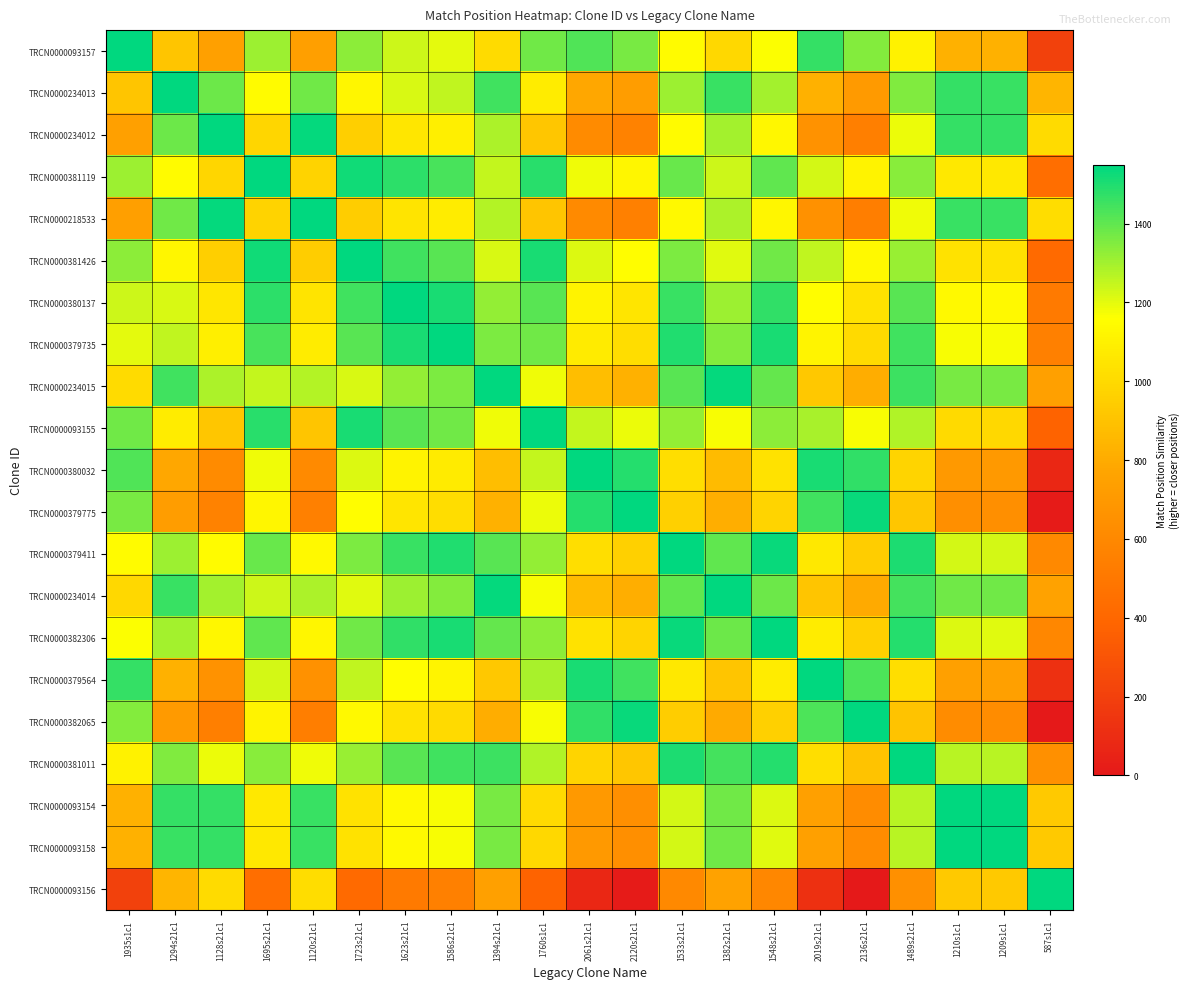

Reading left to right, what are all the values shown in this chart?

TRCN0000093157: 1935s1c1=1549	1294s21c1=908	1128s21c1=742	1695s21c1=1309	1120s21c1=734	1723s21c1=1337	1623s21c1=1237	1586s21c1=1200	1394s21c1=1008	1760s1c1=1374	2061s21c1=1423	2120s21c1=1364	1533s21c1=1147	1382s21c1=996	1548s21c1=1162	2019s21c1=1465	2136s21c1=1348	1489s21c1=1103	1210s1c1=824	1209s1c1=823	587s1c1=201
TRCN0000234013: 1935s1c1=908	1294s21c1=1549	1128s21c1=1383	1695s21c1=1148	1120s21c1=1375	1723s21c1=1120	1623s21c1=1220	1586s21c1=1257	1394s21c1=1449	1760s1c1=1083	2061s21c1=782	2120s21c1=723	1533s21c1=1310	1382s21c1=1461	1548s21c1=1295	2019s21c1=824	2136s21c1=707	1489s21c1=1354	1210s1c1=1465	1209s1c1=1464	587s1c1=842
TRCN0000234012: 1935s1c1=742	1294s21c1=1383	1128s21c1=1549	1695s21c1=982	1120s21c1=1541	1723s21c1=954	1623s21c1=1054	1586s21c1=1091	1394s21c1=1283	1760s1c1=917	2061s21c1=616	2120s21c1=557	1533s21c1=1144	1382s21c1=1295	1548s21c1=1129	2019s21c1=658	2136s21c1=541	1489s21c1=1188	1210s1c1=1467	1209s1c1=1468	587s1c1=1008
TRCN0000381119: 1935s1c1=1309	1294s21c1=1148	1128s21c1=982	1695s21c1=1549	1120s21c1=974	1723s21c1=1521	1623s21c1=1477	1586s21c1=1440	1394s21c1=1248	1760s1c1=1484	2061s21c1=1183	2120s21c1=1124	1533s21c1=1387	1382s21c1=1236	1548s21c1=1402	2019s21c1=1225	2136s21c1=1108	1489s21c1=1343	1210s1c1=1064	1209s1c1=1063	587s1c1=441
TRCN0000218533: 1935s1c1=734	1294s21c1=1375	1128s21c1=1541	1695s21c1=974	1120s21c1=1549	1723s21c1=946	1623s21c1=1046	1586s21c1=1083	1394s21c1=1275	1760s1c1=909	2061s21c1=608	2120s21c1=549	1533s21c1=1136	1382s21c1=1287	1548s21c1=1121	2019s21c1=650	2136s21c1=533	1489s21c1=1180	1210s1c1=1459	1209s1c1=1460	587s1c1=1016
TRCN0000381426: 1935s1c1=1337	1294s21c1=1120	1128s21c1=954	1695s21c1=1521	1120s21c1=946	1723s21c1=1549	1623s21c1=1449	1586s21c1=1412	1394s21c1=1220	1760s1c1=1512	2061s21c1=1211	2120s21c1=1152	1533s21c1=1359	1382s21c1=1208	1548s21c1=1374	2019s21c1=1253	2136s21c1=1136	1489s21c1=1315	1210s1c1=1036	1209s1c1=1035	587s1c1=413
TRCN0000380137: 1935s1c1=1237	1294s21c1=1220	1128s21c1=1054	1695s21c1=1477	1120s21c1=1046	1723s21c1=1449	1623s21c1=1549	1586s21c1=1512	1394s21c1=1320	1760s1c1=1412	2061s21c1=1111	2120s21c1=1052	1533s21c1=1459	1382s21c1=1308	1548s21c1=1474	2019s21c1=1153	2136s21c1=1036	1489s21c1=1415	1210s1c1=1136	1209s1c1=1135	587s1c1=513
TRCN0000379735: 1935s1c1=1200	1294s21c1=1257	1128s21c1=1091	1695s21c1=1440	1120s21c1=1083	1723s21c1=1412	1623s21c1=1512	1586s21c1=1549	1394s21c1=1357	1760s1c1=1375	2061s21c1=1074	2120s21c1=1015	1533s21c1=1496	1382s21c1=1345	1548s21c1=1511	2019s21c1=1116	2136s21c1=999	1489s21c1=1452	1210s1c1=1173	1209s1c1=1172	587s1c1=550
TRCN0000234015: 1935s1c1=1008	1294s21c1=1449	1128s21c1=1283	1695s21c1=1248	1120s21c1=1275	1723s21c1=1220	1623s21c1=1320	1586s21c1=1357	1394s21c1=1549	1760s1c1=1183	2061s21c1=882	2120s21c1=823	1533s21c1=1410	1382s21c1=1537	1548s21c1=1395	2019s21c1=924	2136s21c1=807	1489s21c1=1454	1210s1c1=1365	1209s1c1=1364	587s1c1=742
TRCN0000093155: 1935s1c1=1374	1294s21c1=1083	1128s21c1=917	1695s21c1=1484	1120s21c1=909	1723s21c1=1512	1623s21c1=1412	1586s21c1=1375	1394s21c1=1183	1760s1c1=1549	2061s21c1=1248	2120s21c1=1189	1533s21c1=1322	1382s21c1=1171	1548s21c1=1337	2019s21c1=1290	2136s21c1=1173	1489s21c1=1278	1210s1c1=999	1209s1c1=998	587s1c1=376
TRCN0000380032: 1935s1c1=1423	1294s21c1=782	1128s21c1=616	1695s21c1=1183	1120s21c1=608	1723s21c1=1211	1623s21c1=1111	1586s21c1=1074	1394s21c1=882	1760s1c1=1248	2061s21c1=1549	2120s21c1=1490	1533s21c1=1021	1382s21c1=870	1548s21c1=1036	2019s21c1=1507	2136s21c1=1474	1489s21c1=977	1210s1c1=698	1209s1c1=697	587s1c1=75
TRCN0000379775: 1935s1c1=1364	1294s21c1=723	1128s21c1=557	1695s21c1=1124	1120s21c1=549	1723s21c1=1152	1623s21c1=1052	1586s21c1=1015	1394s21c1=823	1760s1c1=1189	2061s21c1=1490	2120s21c1=1549	1533s21c1=962	1382s21c1=811	1548s21c1=977	2019s21c1=1448	2136s21c1=1533	1489s21c1=918	1210s1c1=639	1209s1c1=638	587s1c1=16
TRCN0000379411: 1935s1c1=1147	1294s21c1=1310	1128s21c1=1144	1695s21c1=1387	1120s21c1=1136	1723s21c1=1359	1623s21c1=1459	1586s21c1=1496	1394s21c1=1410	1760s1c1=1322	2061s21c1=1021	2120s21c1=962	1533s21c1=1549	1382s21c1=1398	1548s21c1=1534	2019s21c1=1063	2136s21c1=946	1489s21c1=1505	1210s1c1=1226	1209s1c1=1225	587s1c1=603
TRCN0000234014: 1935s1c1=996	1294s21c1=1461	1128s21c1=1295	1695s21c1=1236	1120s21c1=1287	1723s21c1=1208	1623s21c1=1308	1586s21c1=1345	1394s21c1=1537	1760s1c1=1171	2061s21c1=870	2120s21c1=811	1533s21c1=1398	1382s21c1=1549	1548s21c1=1383	2019s21c1=912	2136s21c1=795	1489s21c1=1442	1210s1c1=1377	1209s1c1=1376	587s1c1=754
TRCN0000382306: 1935s1c1=1162	1294s21c1=1295	1128s21c1=1129	1695s21c1=1402	1120s21c1=1121	1723s21c1=1374	1623s21c1=1474	1586s21c1=1511	1394s21c1=1395	1760s1c1=1337	2061s21c1=1036	2120s21c1=977	1533s21c1=1534	1382s21c1=1383	1548s21c1=1549	2019s21c1=1078	2136s21c1=961	1489s21c1=1490	1210s1c1=1211	1209s1c1=1210	587s1c1=588
TRCN0000379564: 1935s1c1=1465	1294s21c1=824	1128s21c1=658	1695s21c1=1225	1120s21c1=650	1723s21c1=1253	1623s21c1=1153	1586s21c1=1116	1394s21c1=924	1760s1c1=1290	2061s21c1=1507	2120s21c1=1448	1533s21c1=1063	1382s21c1=912	1548s21c1=1078	2019s21c1=1549	2136s21c1=1432	1489s21c1=1019	1210s1c1=740	1209s1c1=739	587s1c1=117
TRCN0000382065: 1935s1c1=1348	1294s21c1=707	1128s21c1=541	1695s21c1=1108	1120s21c1=533	1723s21c1=1136	1623s21c1=1036	1586s21c1=999	1394s21c1=807	1760s1c1=1173	2061s21c1=1474	2120s21c1=1533	1533s21c1=946	1382s21c1=795	1548s21c1=961	2019s21c1=1432	2136s21c1=1549	1489s21c1=902	1210s1c1=623	1209s1c1=622	587s1c1=0
TRCN0000381011: 1935s1c1=1103	1294s21c1=1354	1128s21c1=1188	1695s21c1=1343	1120s21c1=1180	1723s21c1=1315	1623s21c1=1415	1586s21c1=1452	1394s21c1=1454	1760s1c1=1278	2061s21c1=977	2120s21c1=918	1533s21c1=1505	1382s21c1=1442	1548s21c1=1490	2019s21c1=1019	2136s21c1=902	1489s21c1=1549	1210s1c1=1270	1209s1c1=1269	587s1c1=647
TRCN0000093154: 1935s1c1=824	1294s21c1=1465	1128s21c1=1467	1695s21c1=1064	1120s21c1=1459	1723s21c1=1036	1623s21c1=1136	1586s21c1=1173	1394s21c1=1365	1760s1c1=999	2061s21c1=698	2120s21c1=639	1533s21c1=1226	1382s21c1=1377	1548s21c1=1211	2019s21c1=740	2136s21c1=623	1489s21c1=1270	1210s1c1=1549	1209s1c1=1548	587s1c1=926
TRCN0000093158: 1935s1c1=823	1294s21c1=1464	1128s21c1=1468	1695s21c1=1063	1120s21c1=1460	1723s21c1=1035	1623s21c1=1135	1586s21c1=1172	1394s21c1=1364	1760s1c1=998	2061s21c1=697	2120s21c1=638	1533s21c1=1225	1382s21c1=1376	1548s21c1=1210	2019s21c1=739	2136s21c1=622	1489s21c1=1269	1210s1c1=1548	1209s1c1=1549	587s1c1=927
TRCN0000093156: 1935s1c1=201	1294s21c1=842	1128s21c1=1008	1695s21c1=441	1120s21c1=1016	1723s21c1=413	1623s21c1=513	1586s21c1=550	1394s21c1=742	1760s1c1=376	2061s21c1=75	2120s21c1=16	1533s21c1=603	1382s21c1=754	1548s21c1=588	2019s21c1=117	2136s21c1=0	1489s21c1=647	1210s1c1=926	1209s1c1=927	587s1c1=1549